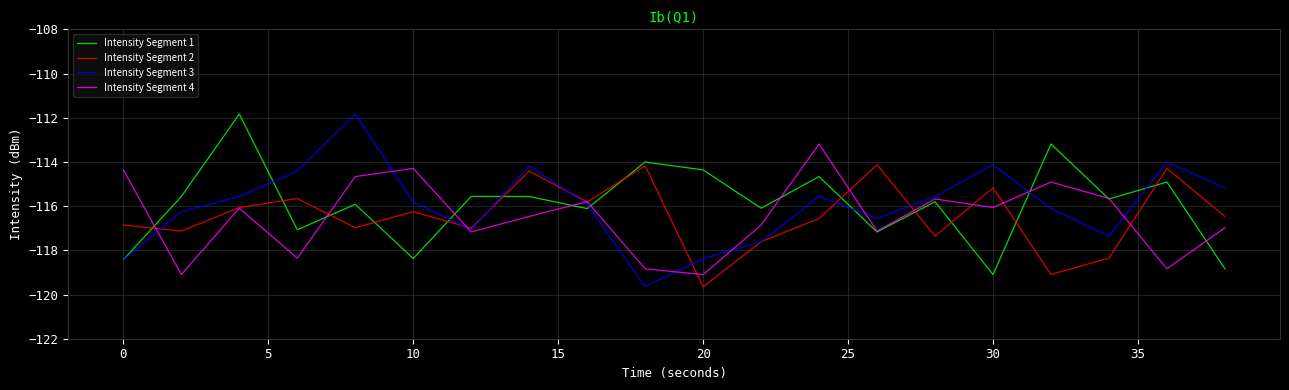

True or false: Intensity Segment 2 and Intensity Segment 1 intersect in this chart.

True